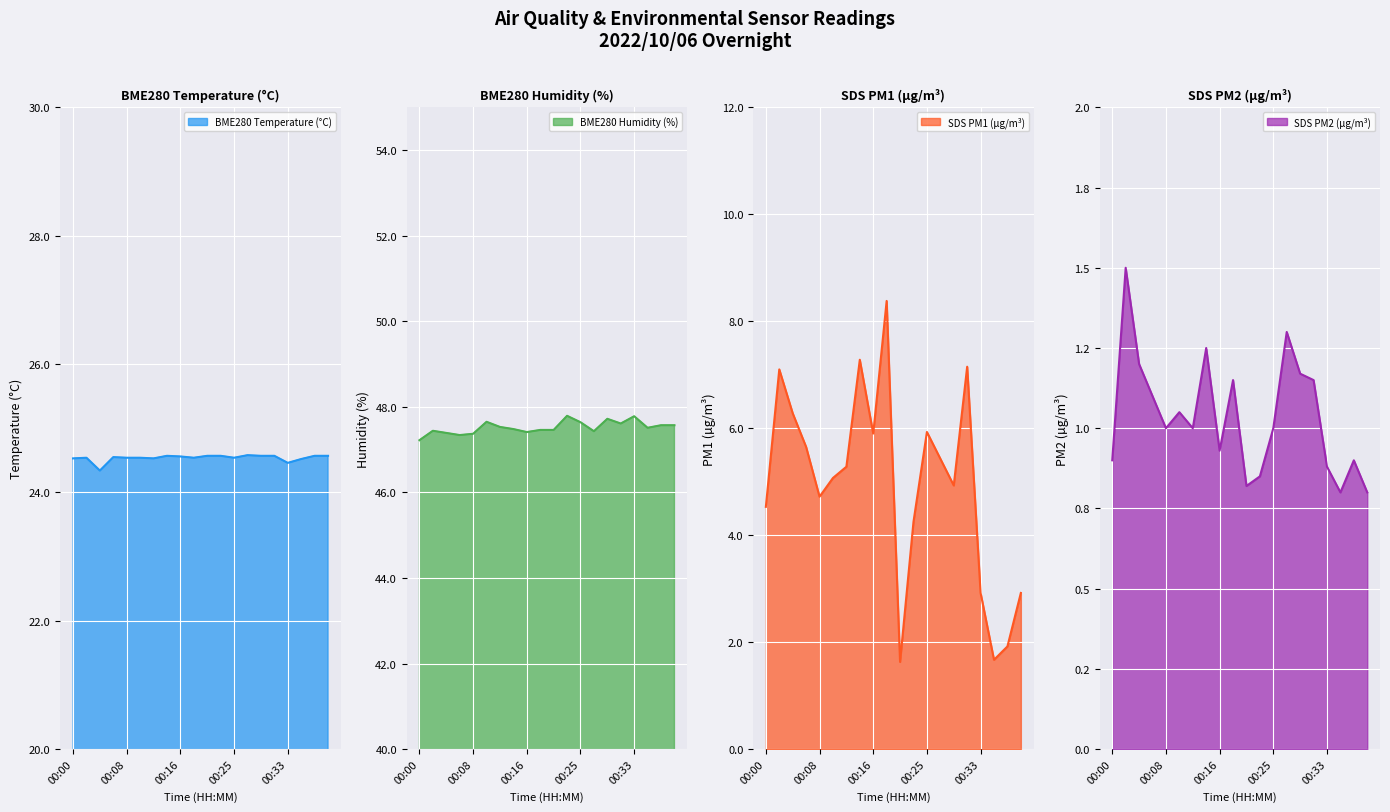

List the series in order of their peak value, lowest first.

SDS_P2, SDS_P1, BME280_temperature, BME280_humidity